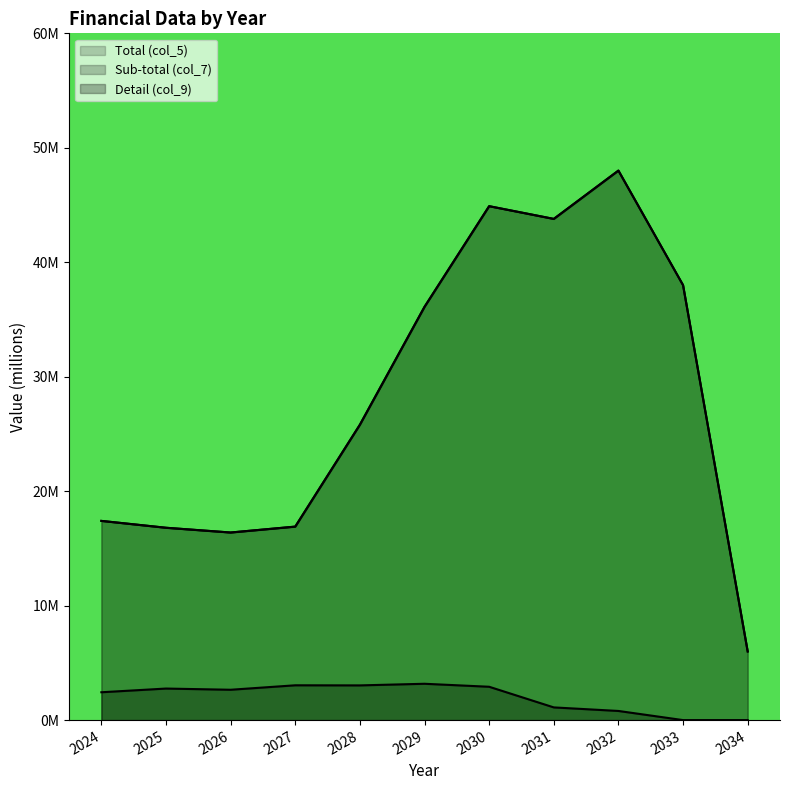

Does the chart display data point markers on the line(s)?

No